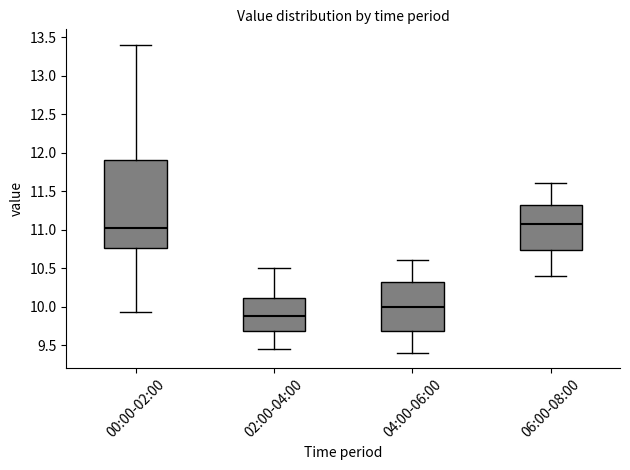

Comparing the boxes themselves (not the whiskers), which one is the tallest?

00:00-02:00